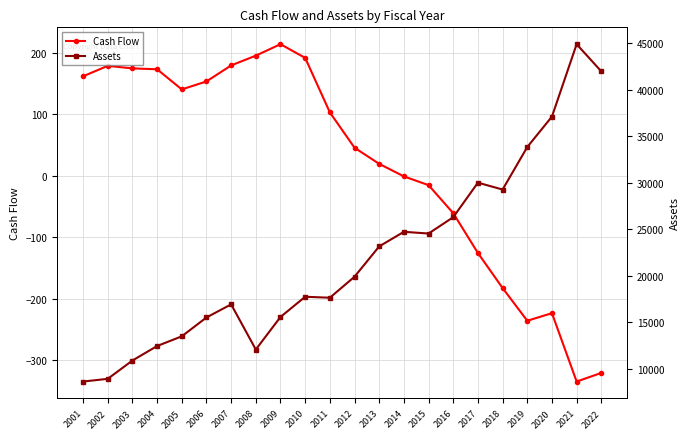

List the labels in order of Cash Flow value, largest first.

2009, 2008, 2010, 2007, 2002, 2003, 2004, 2001, 2006, 2005, 2011, 2012, 2013, 2014, 2015, 2016, 2017, 2018, 2020, 2019, 2022, 2021